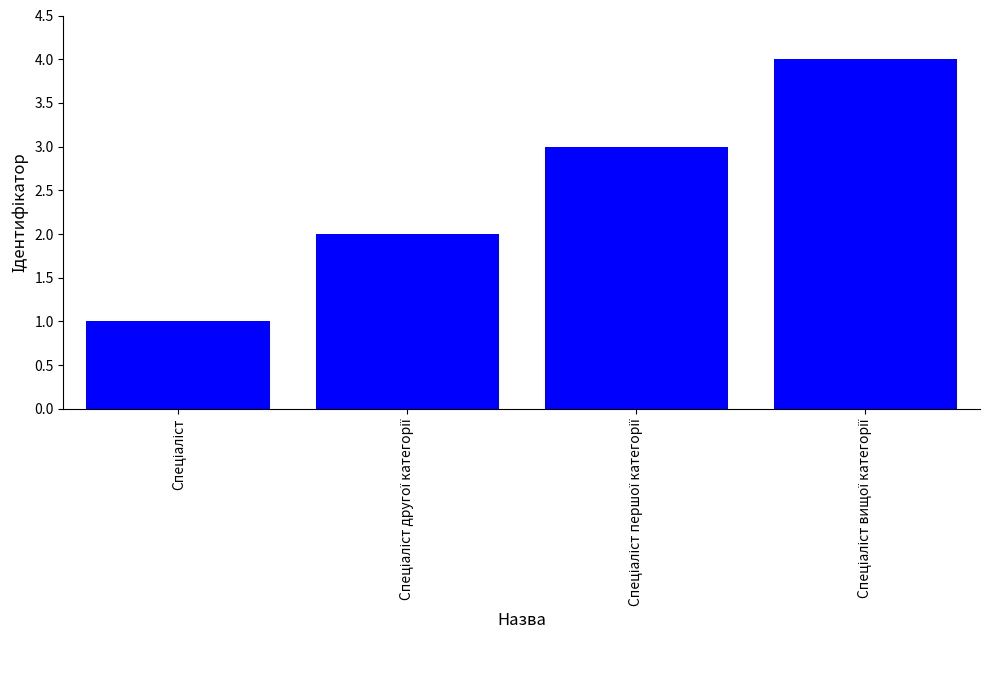

What is the difference between the maximum and minimum values?

3